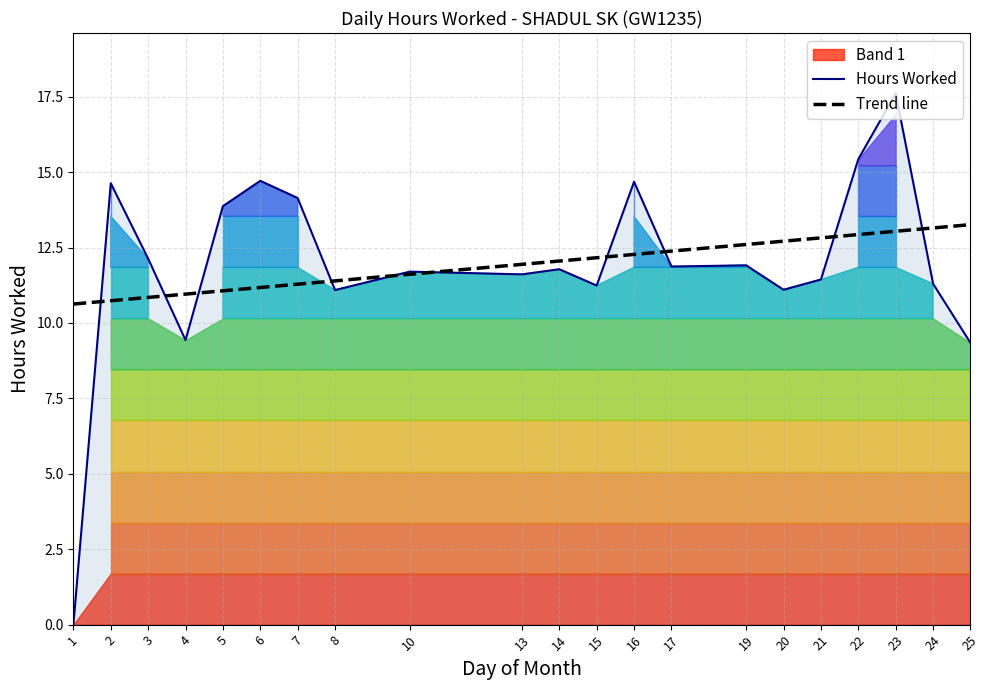

Reading right to left, list all the values displayed in this chart.

25=9.3	24=11.3	23=17.6	22=15.4	21=11.4	20=11.1	19=11.9	17=11.9	16=14.7	15=11.2	14=11.8	13=11.6	10=11.7	8=11.1	7=14.1	6=14.7	5=13.9	4=9.4	3=12.1	2=14.6	1=0.0